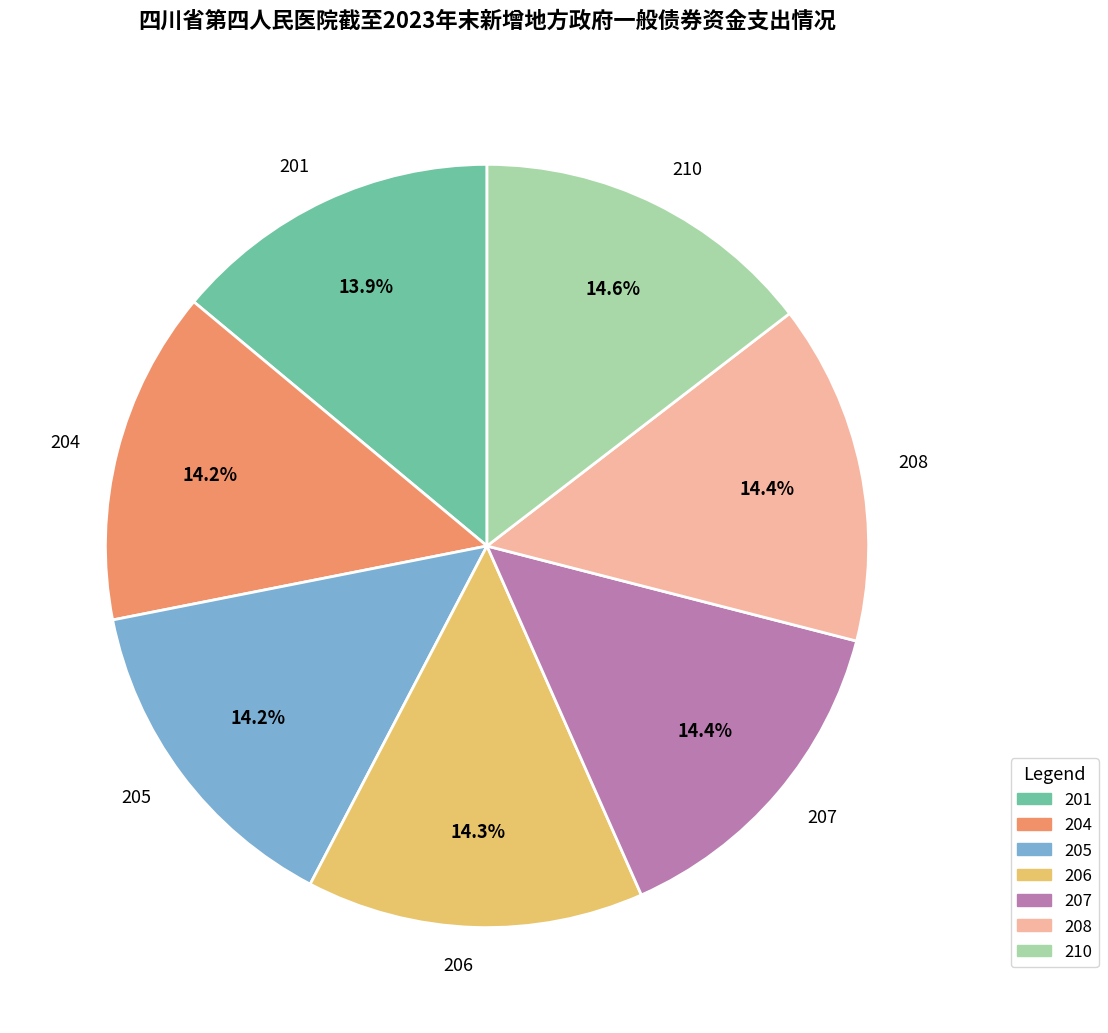

How many segments does this pie chart have?

7